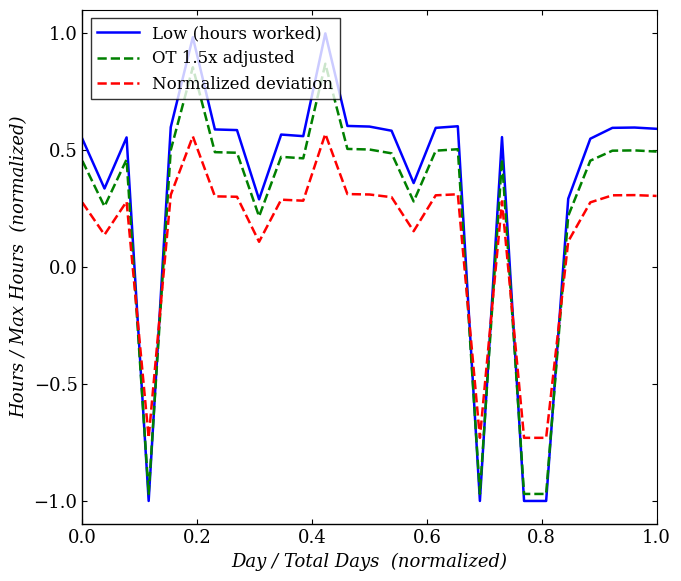

What is the difference between the maximum and minimum values in the Normalized deviation series?

1.3